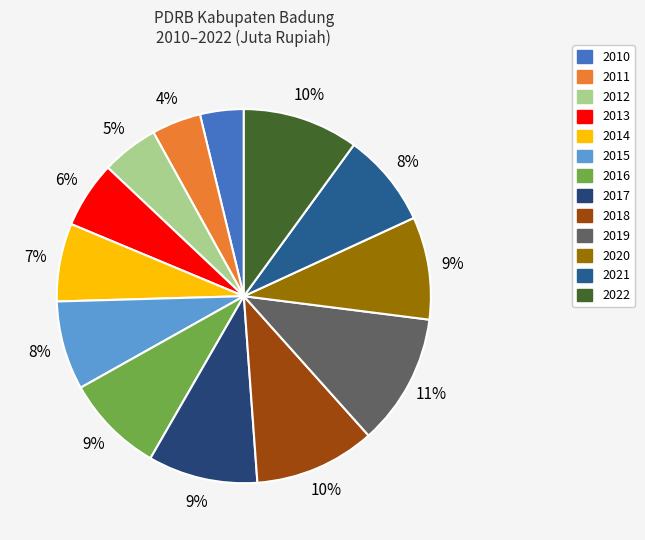

Between 2014 and 2021, which is larger?

2021